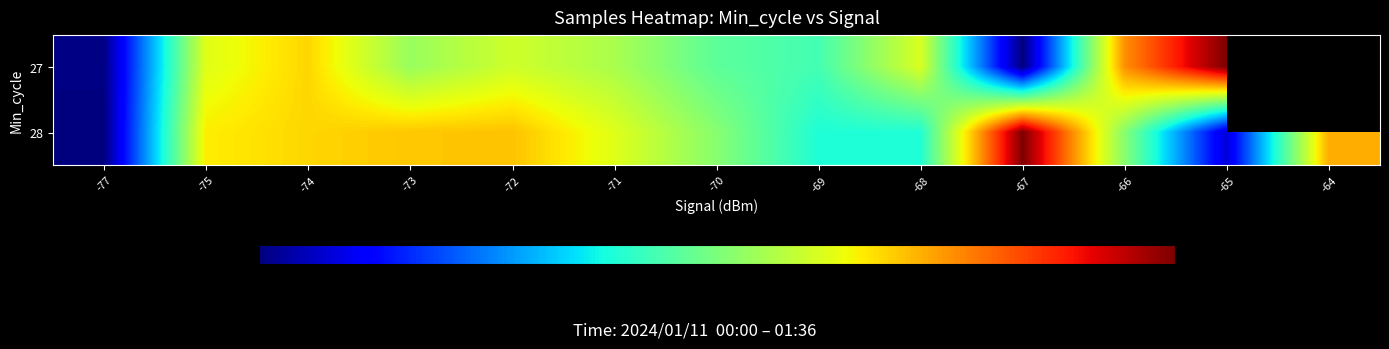

Is it true that 28 equals 7957909.4 at -72?

False